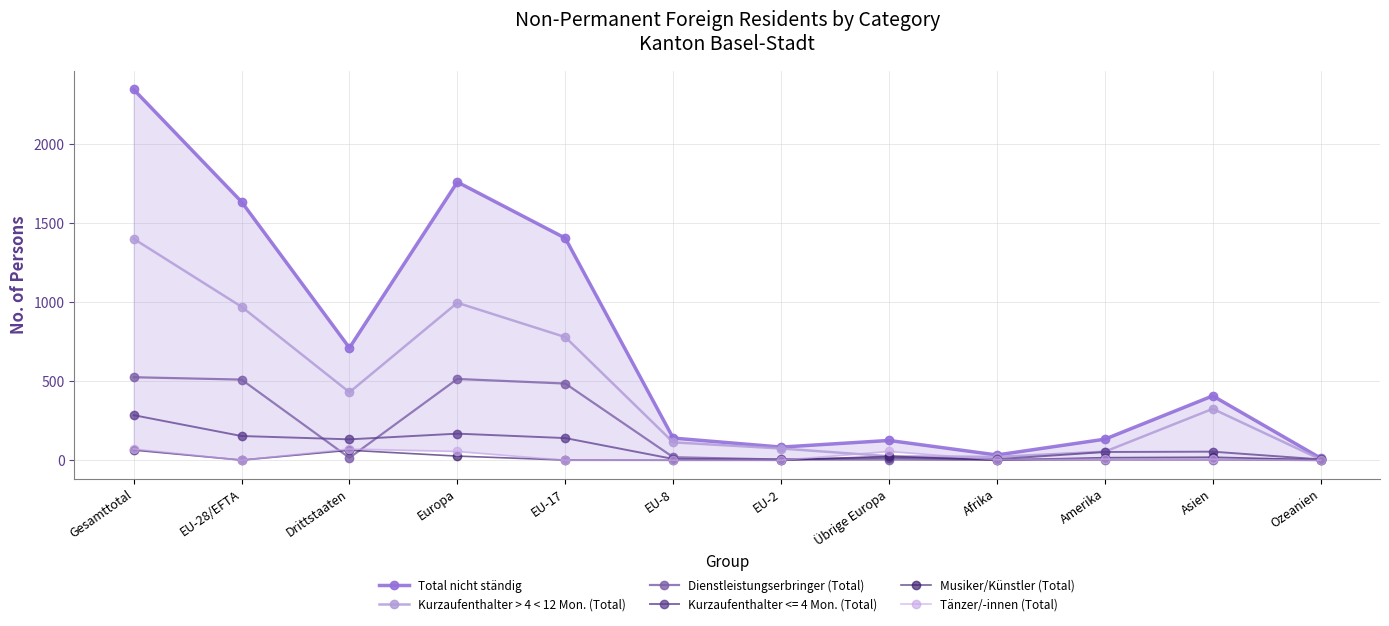

What is the label of the 5th point from the right?

Übrige Europa